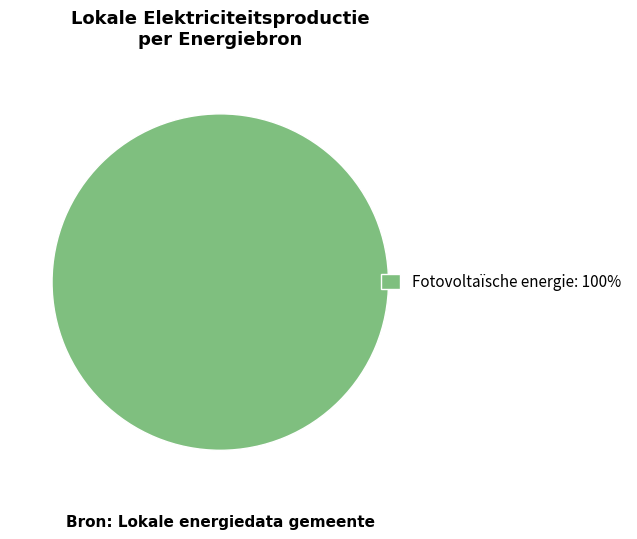

The Fotovoltaïsche energie: 100% slice represents 91% of the pie. True or false?

False